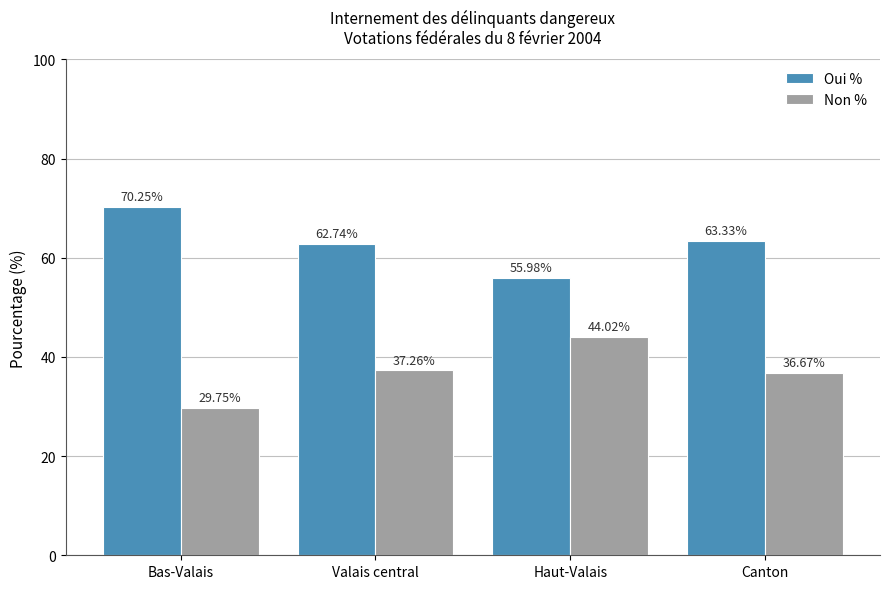

At how many categories does at least one series exceed 31?

4